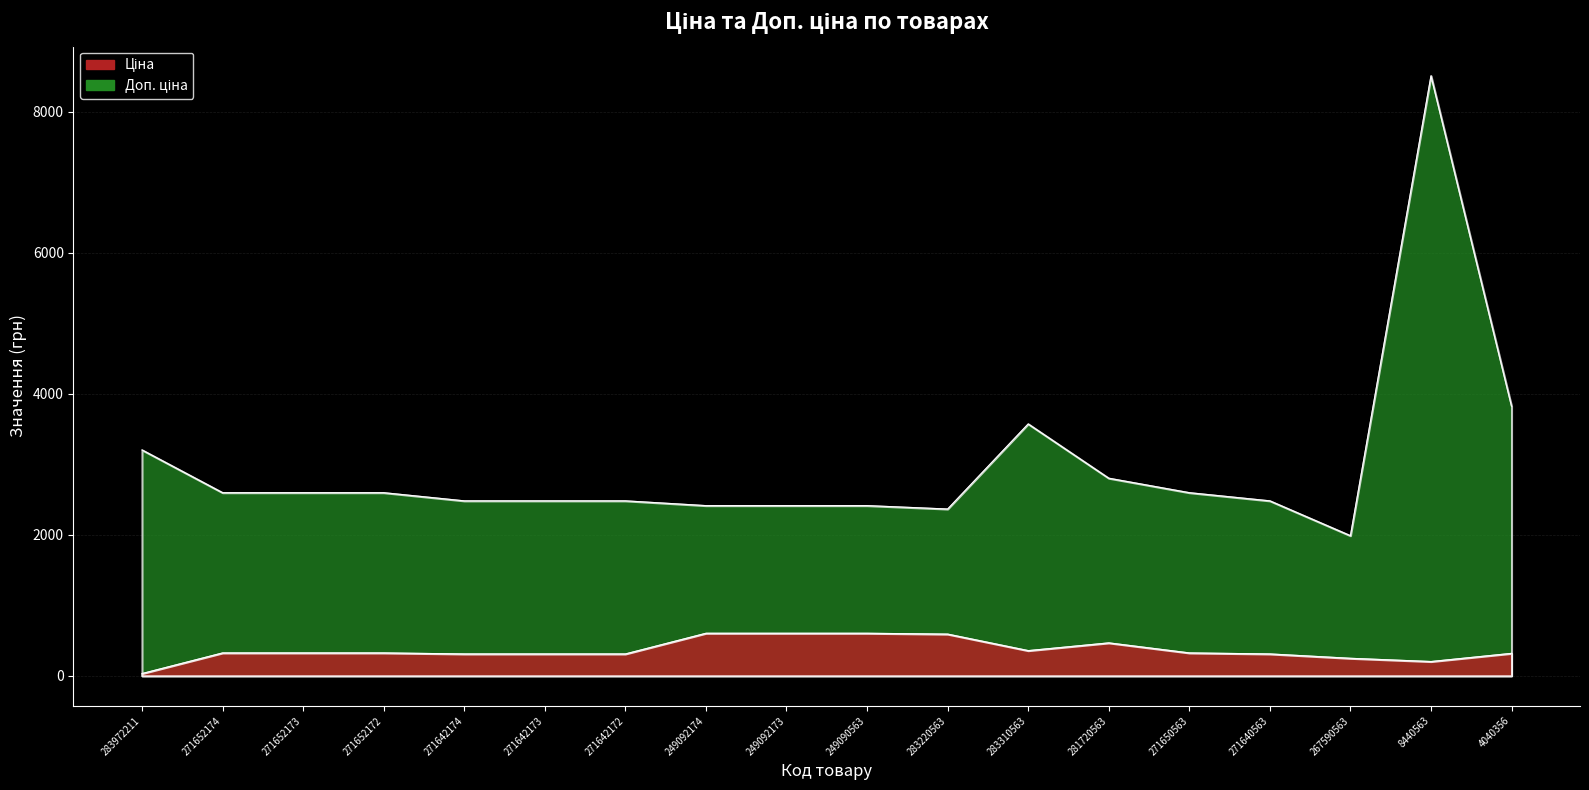

What is the sum of all Доп. ціна values?

53842.9